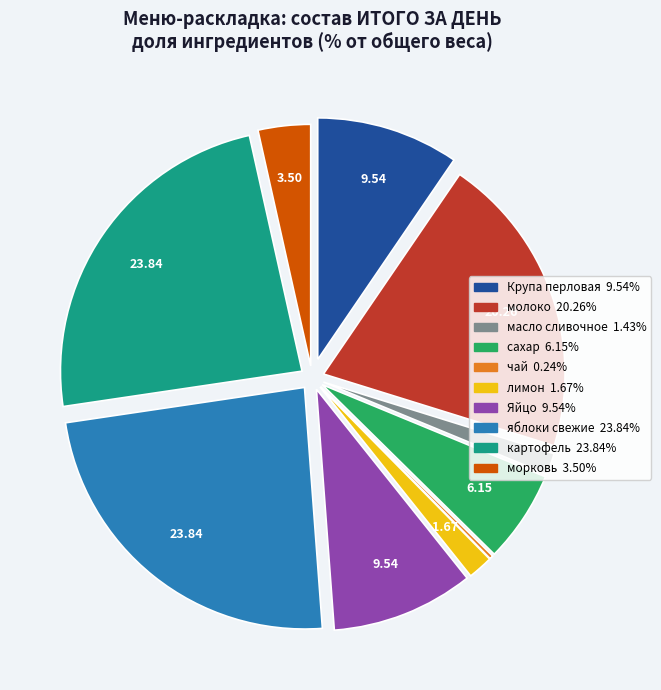

Does лимон account for over 50% of the chart?

No